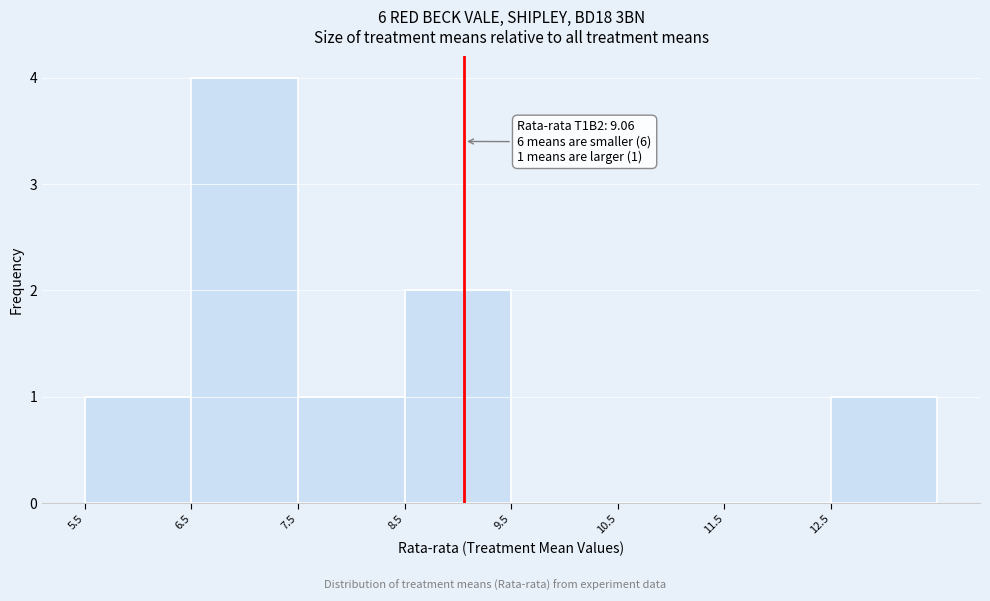

Which range on the x-axis has the tallest bar?

6.5 to 7.5